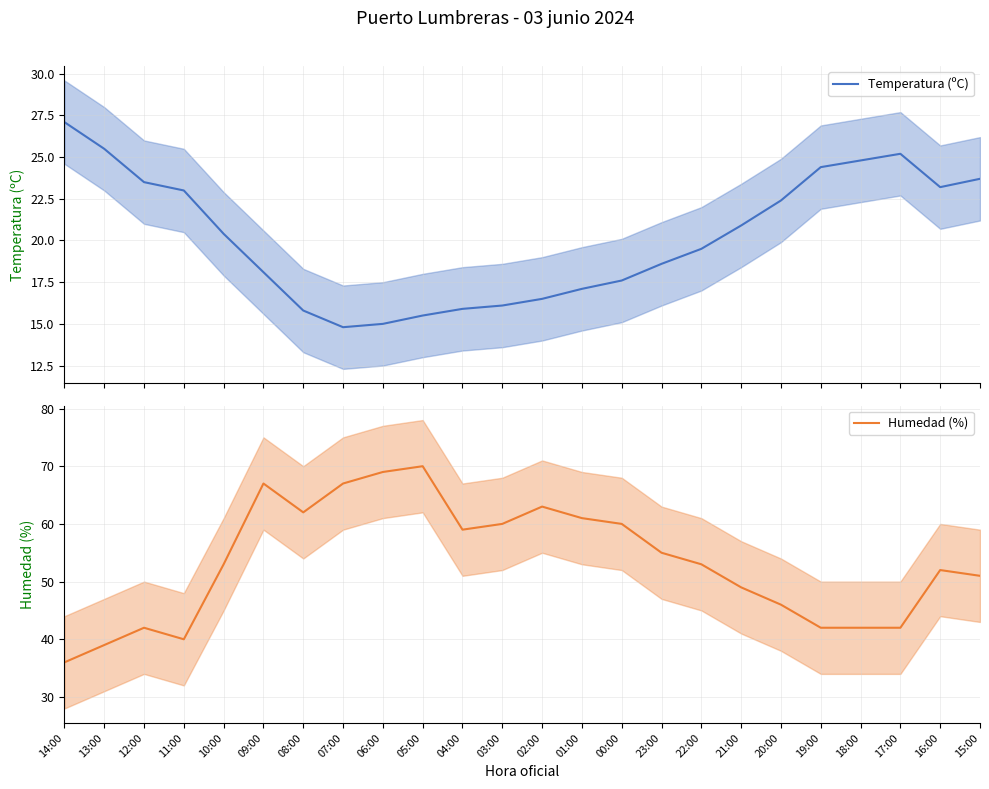

Between 00:00 and 15:00, which series saw the biggest shift?

Humedad (%)